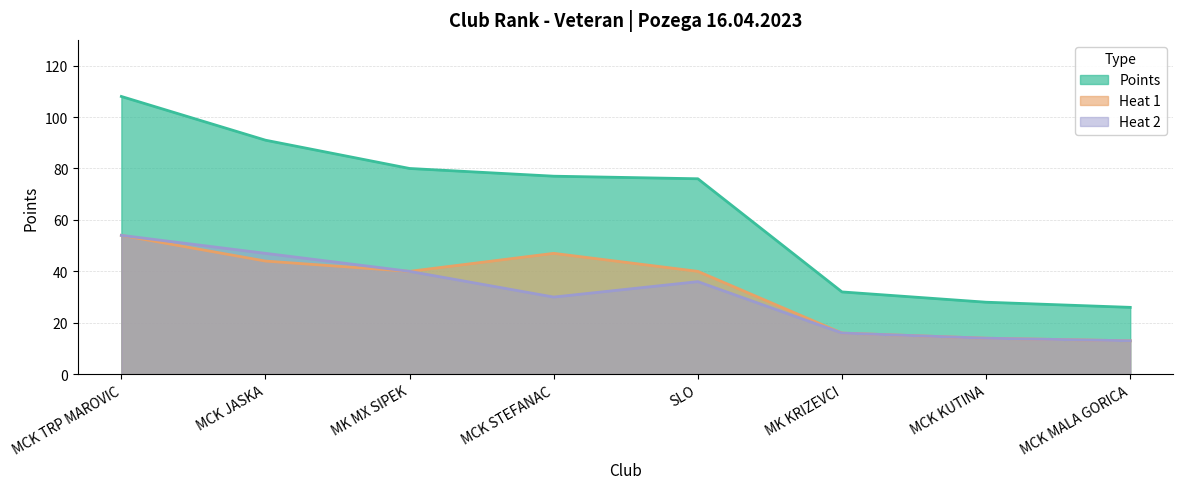

Reading left to right, what are all the values shown in this chart?

Points: 108	91	80	77	76	32	28	26
Heat 1: 54	44	40	47	40	16	14	13
Heat 2: 54	47	40	30	36	16	14	13